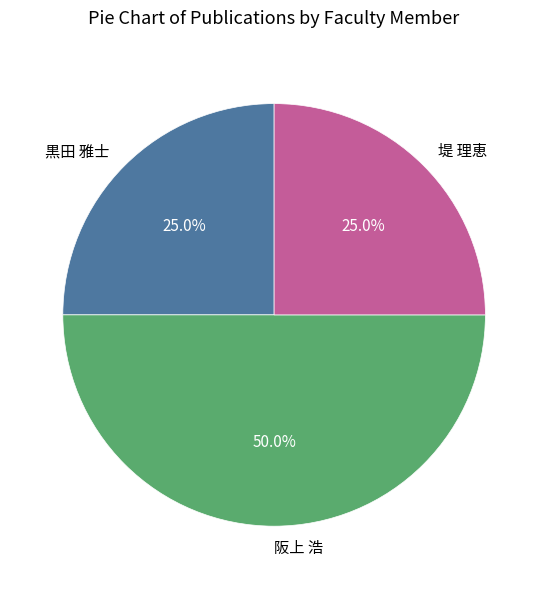

What is the ratio of the value at 阪上 浩 to the value at 黒田 雅士?

2.0